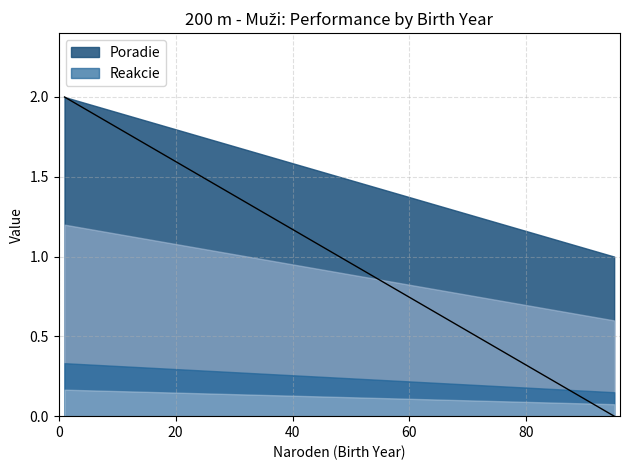

Rank the series by their average value, from highest to lowest.

Poradie, Reakcie